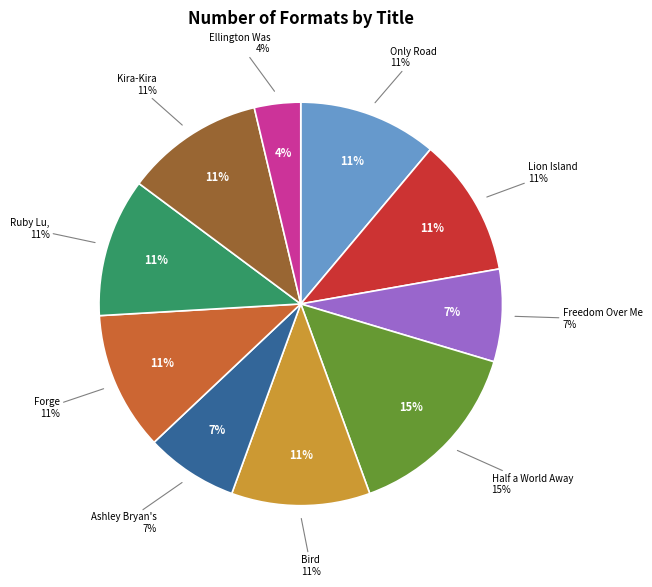

To the nearest percent, what is the difference between the largest and smallest slice percentages?

11%